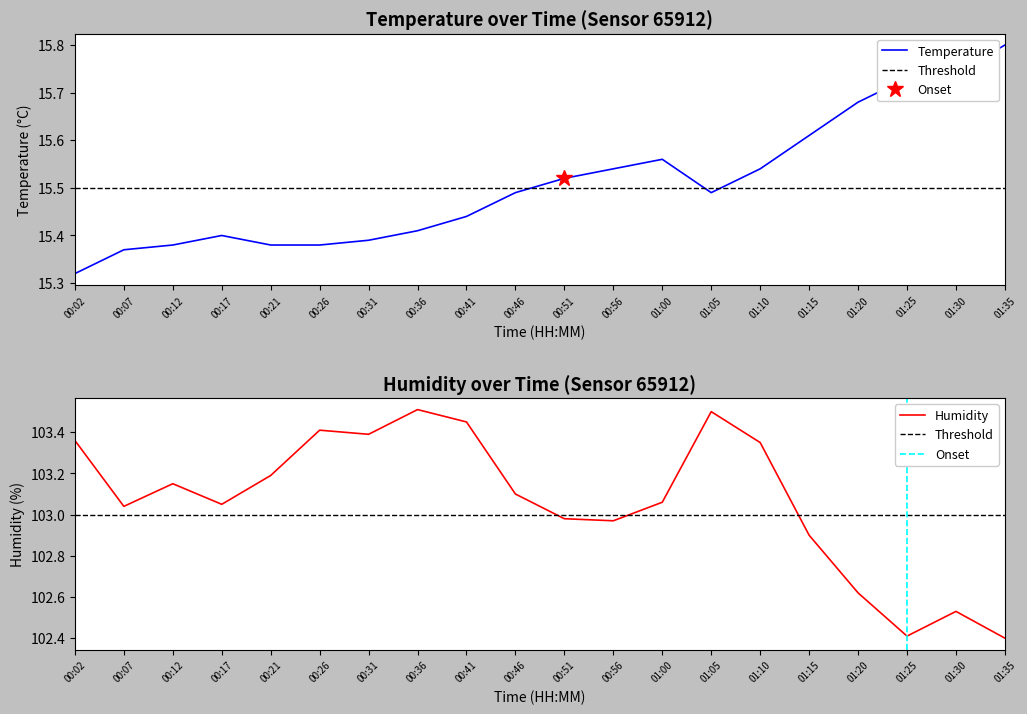

At which label does Temperature reach its peak?

01:35